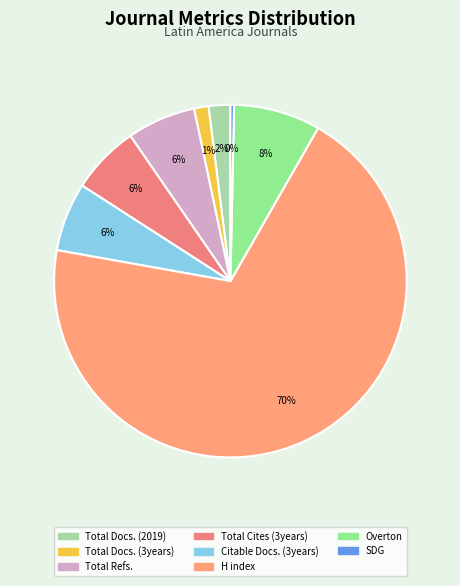

To the nearest percent, what is the combined percentage of Total Refs. and Overton?

14%